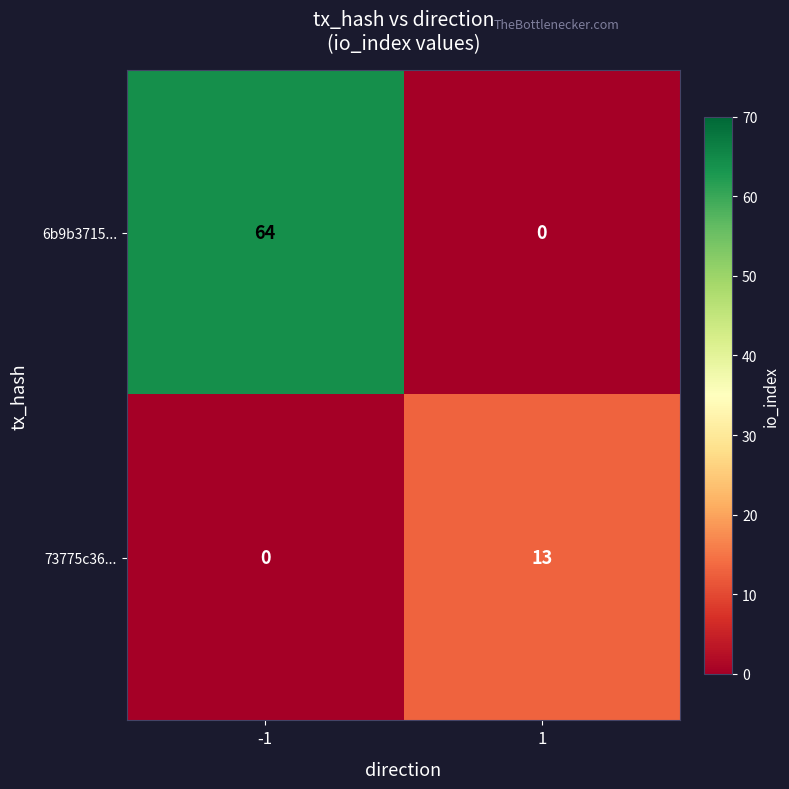

Reading left to right, list all the values displayed in this chart.

6b9b3715...: -1=64	1=0
73775c36...: -1=0	1=13